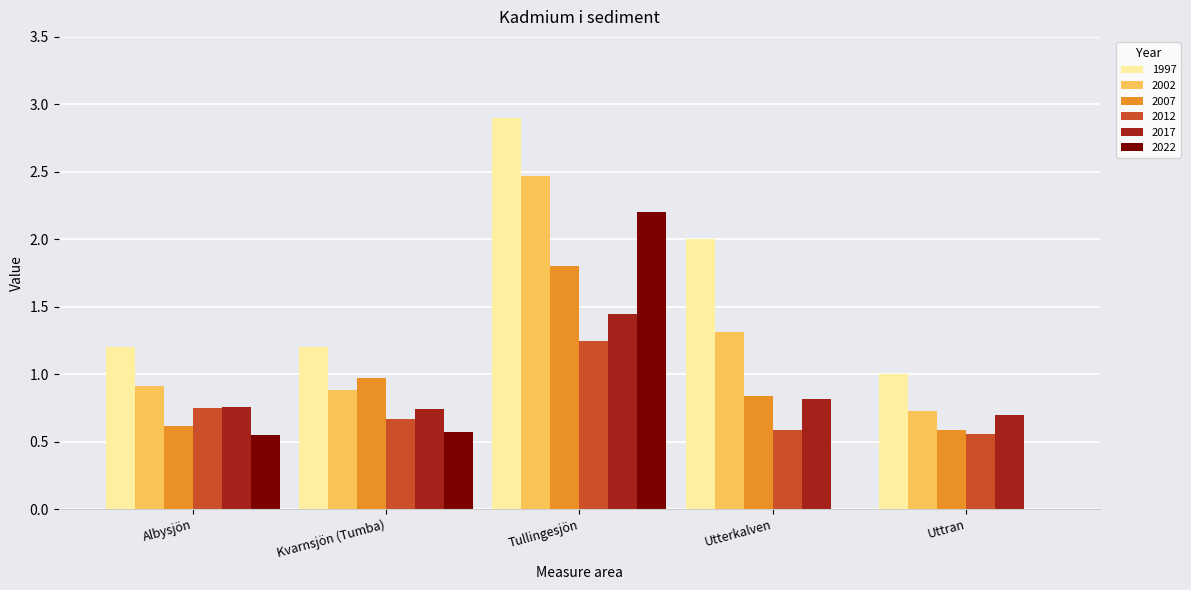

What is the sum of all 2007 values?

4.8